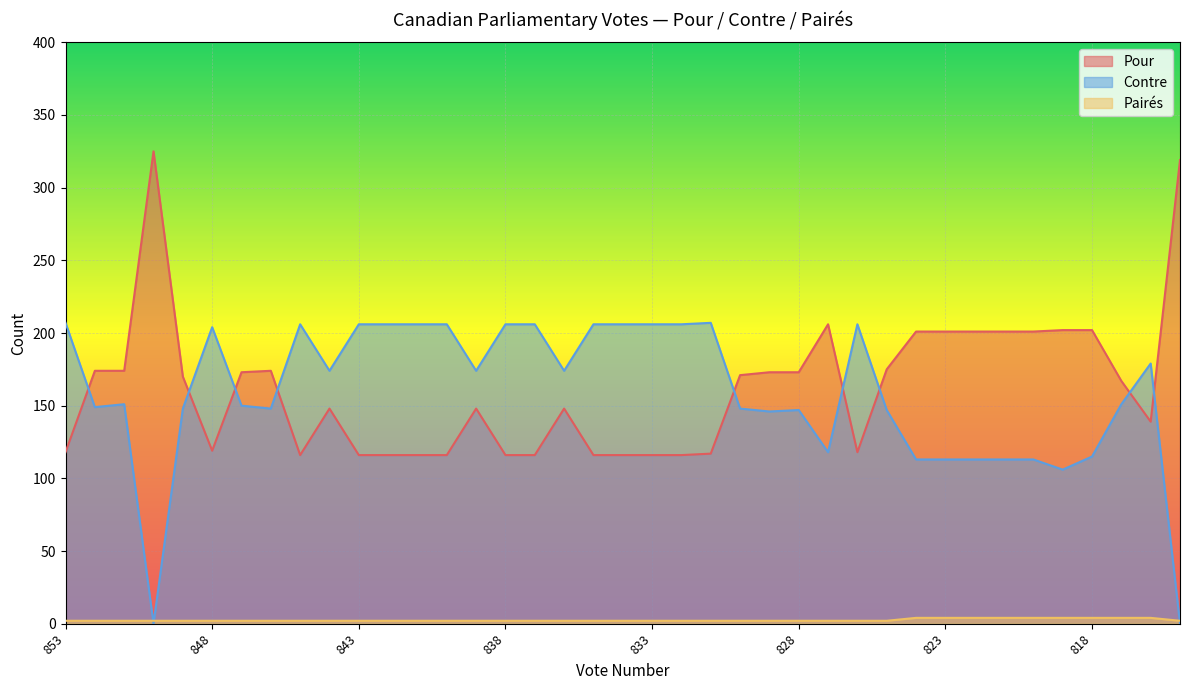

How many series are shown in this chart?

3